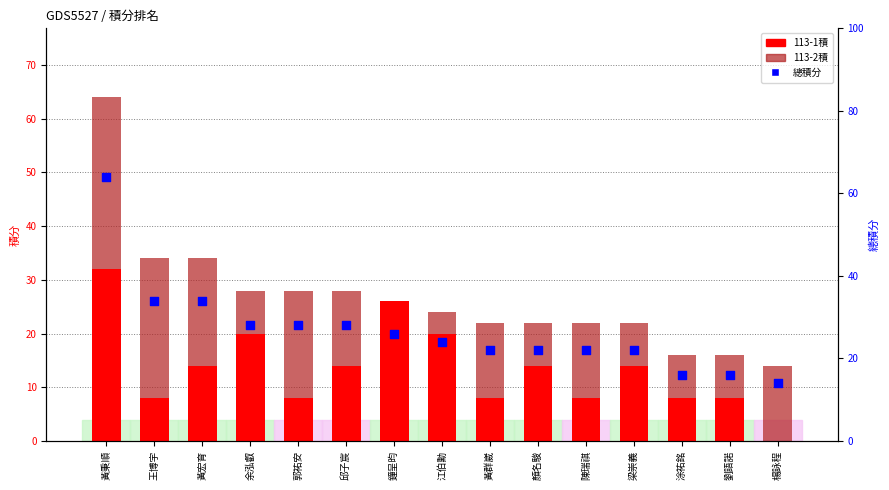

Which series has the widest spread of Y values?

總積分